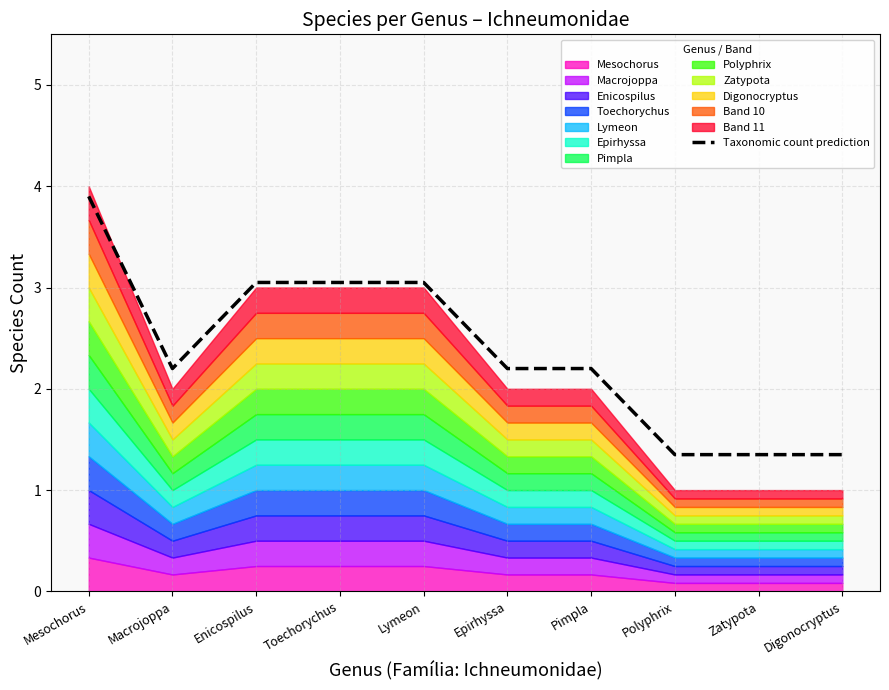

List the labels in order of value, smallest first.

Polyphrix, Zatypota, Digonocryptus, Macrojoppa, Epirhyssa, Pimpla, Enicospilus, Toechorychus, Lymeon, Mesochorus